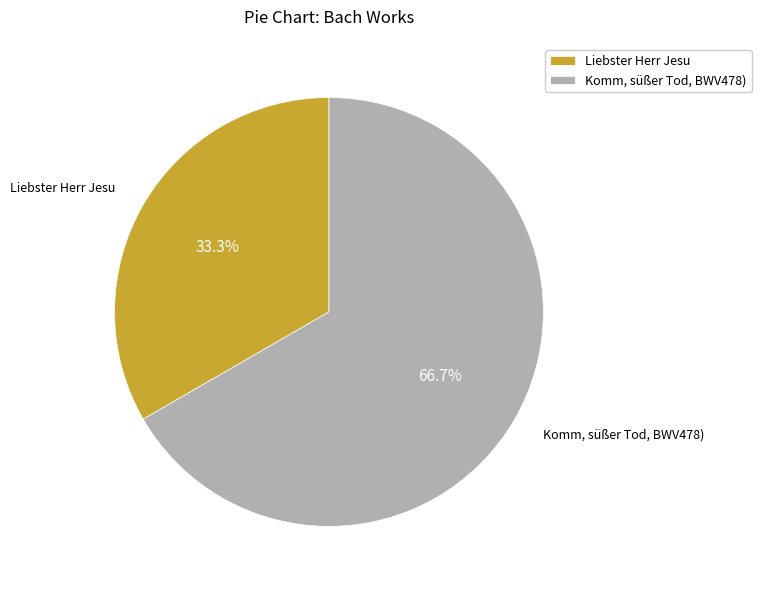

Rank the categories by value from lowest to highest.

Liebster Herr Jesu, Komm, süßer Tod, BWV478)